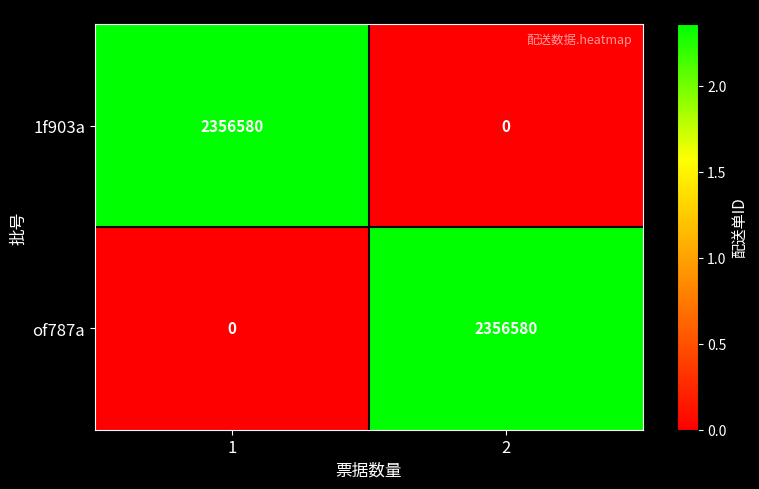

Read the of787a value at 2, to the nearest 100.

2356600